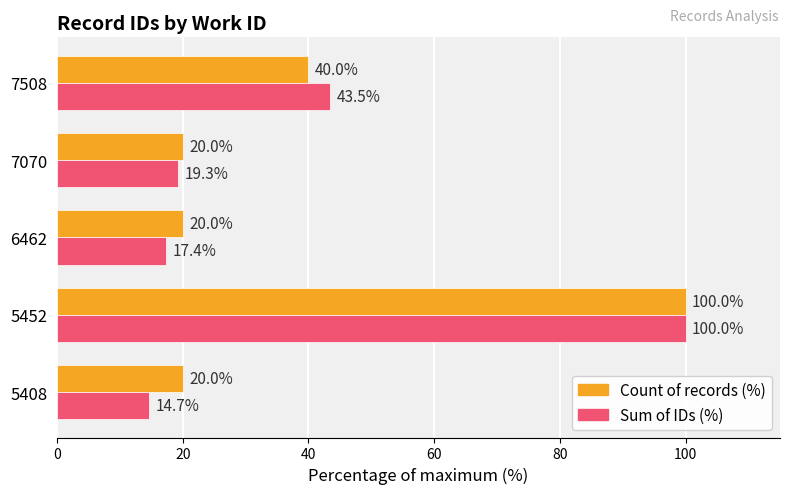

Rank the categories by Sum of IDs (%) value from lowest to highest.

5408, 6462, 7070, 7508, 5452